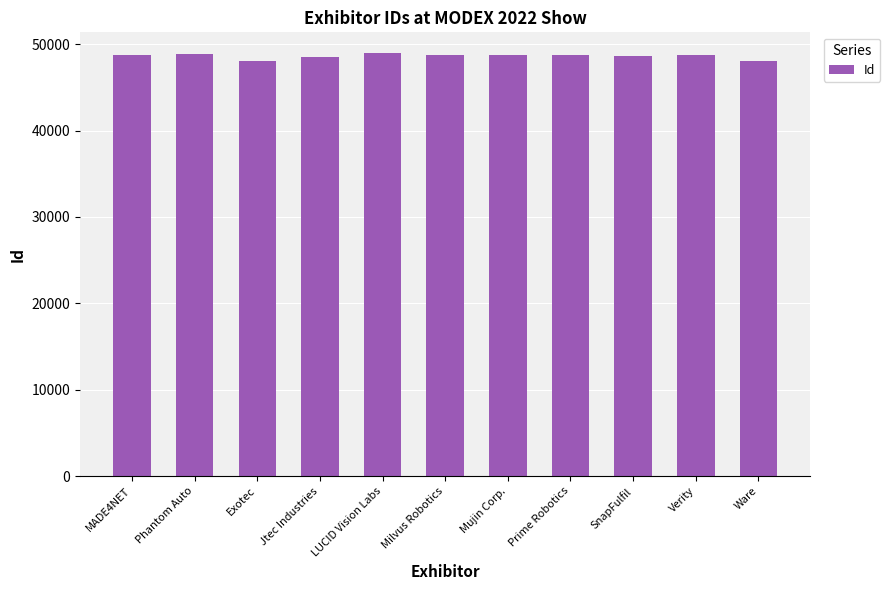

How many bars are there in total?

11